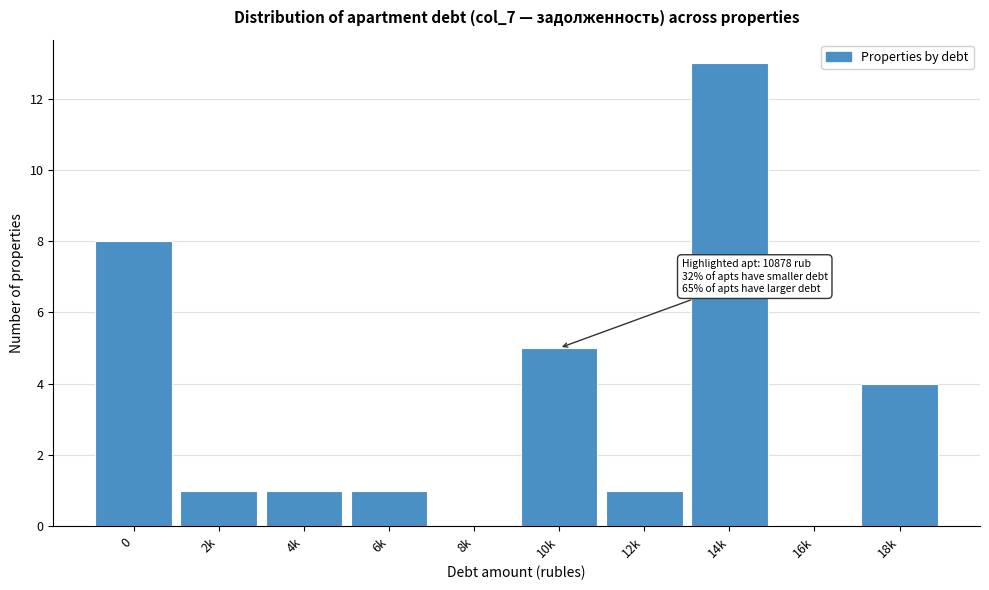

Reading right to left, transcribe all the data shown in this chart.

18k=4	16k=0	14k=13	12k=1	10k=5	8k=0	6k=1	4k=1	2k=1	0=8